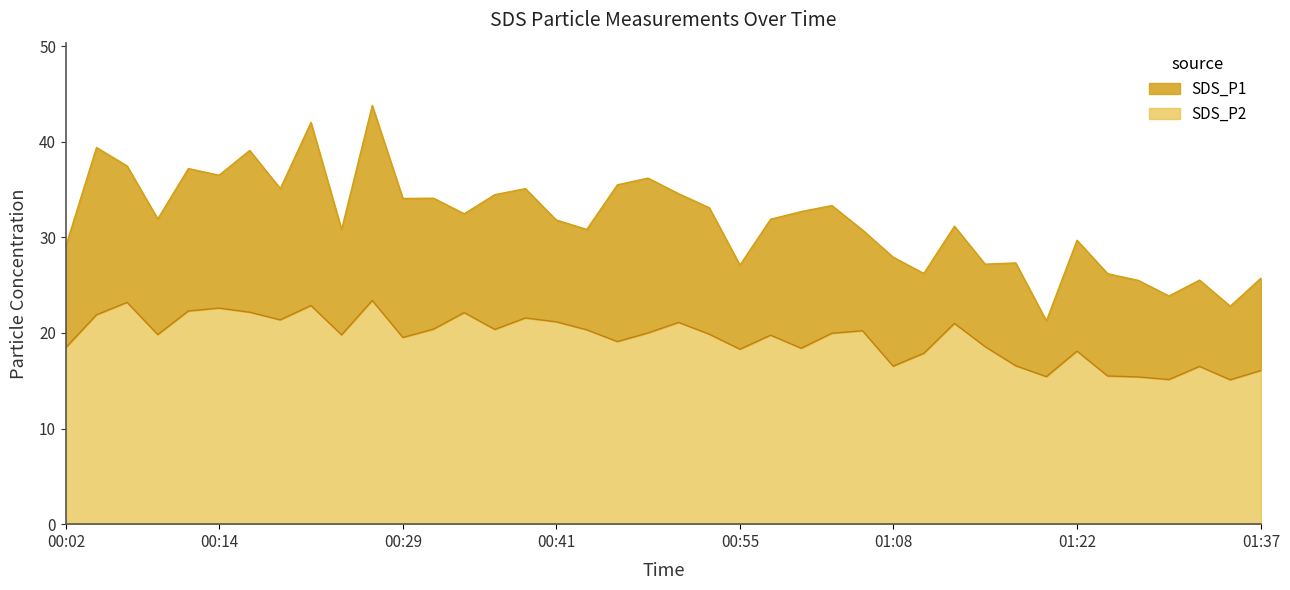

What is the label of the 28th point from the right?

2023/10/26 00:31:32